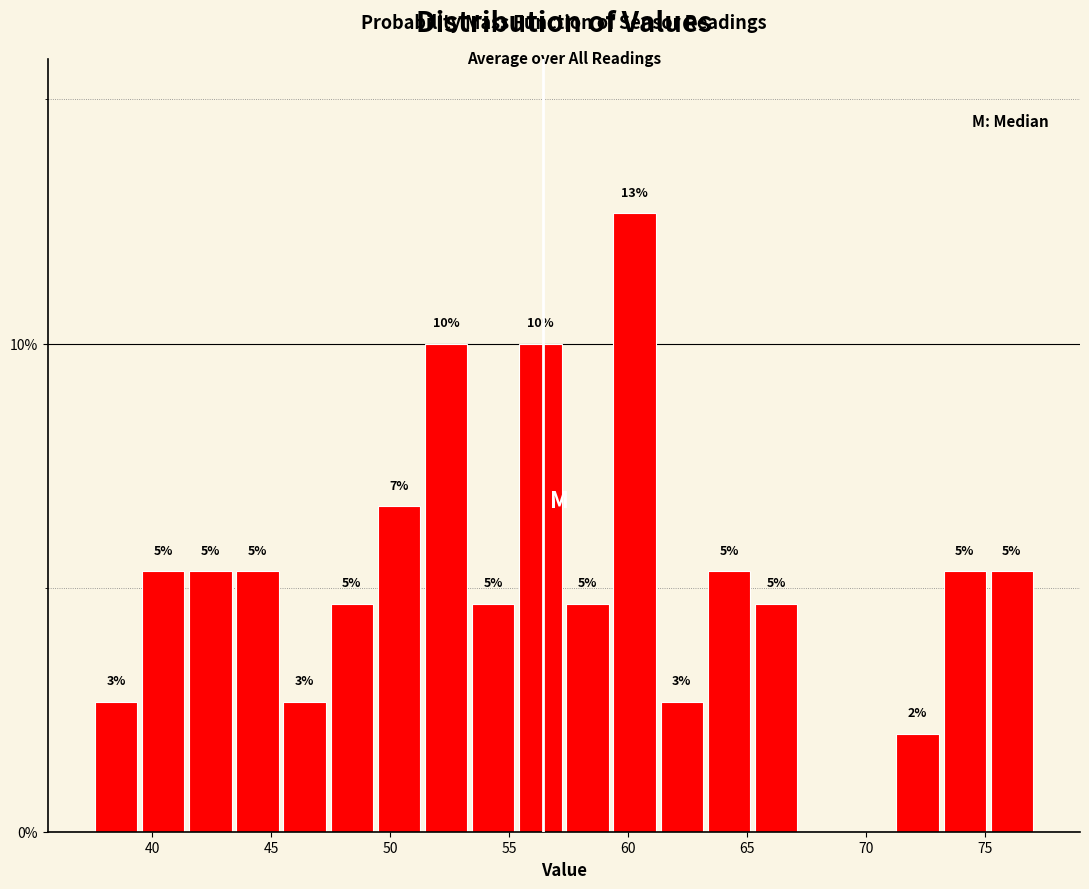

Around what value on the x-axis is the tallest bar? Give the approximate position of its centre, as read against the axis.

60.5